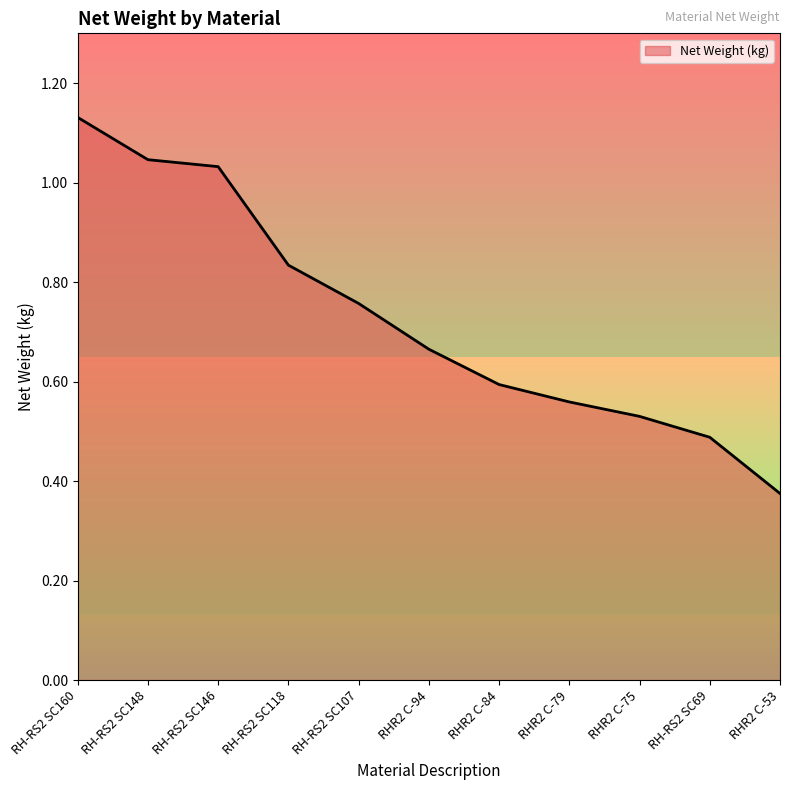

What is the change in value from RHR2 C-79 to RH-RS2 SC69?

-0.1